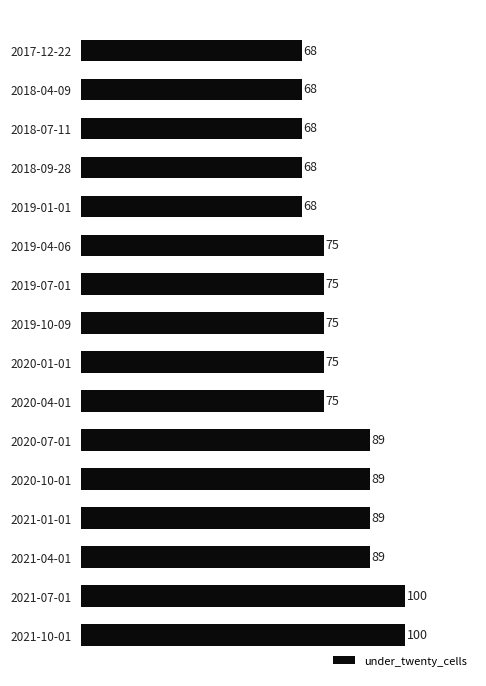

The value at 2019-10-09 is 75. True or false?

True